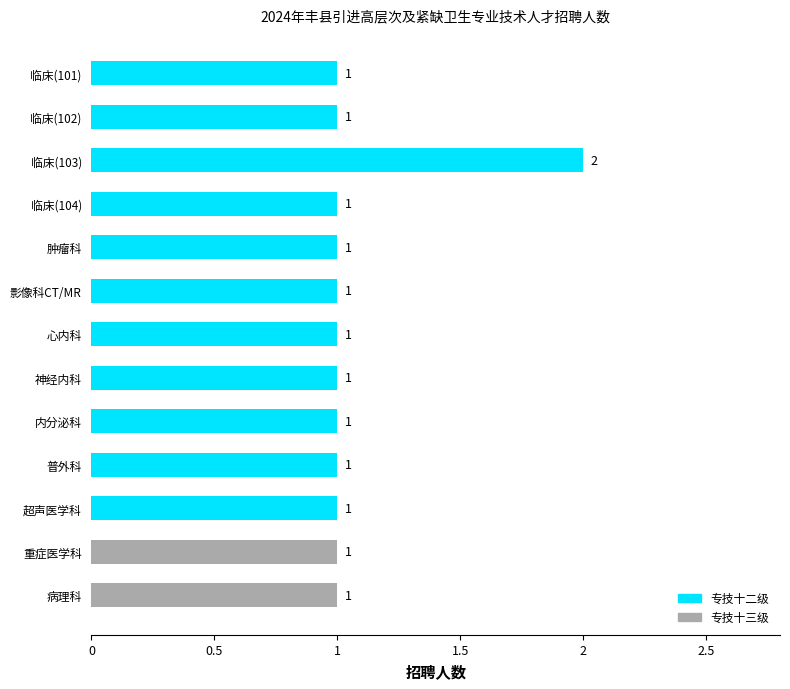

Does the chart contain stacked bars?

No